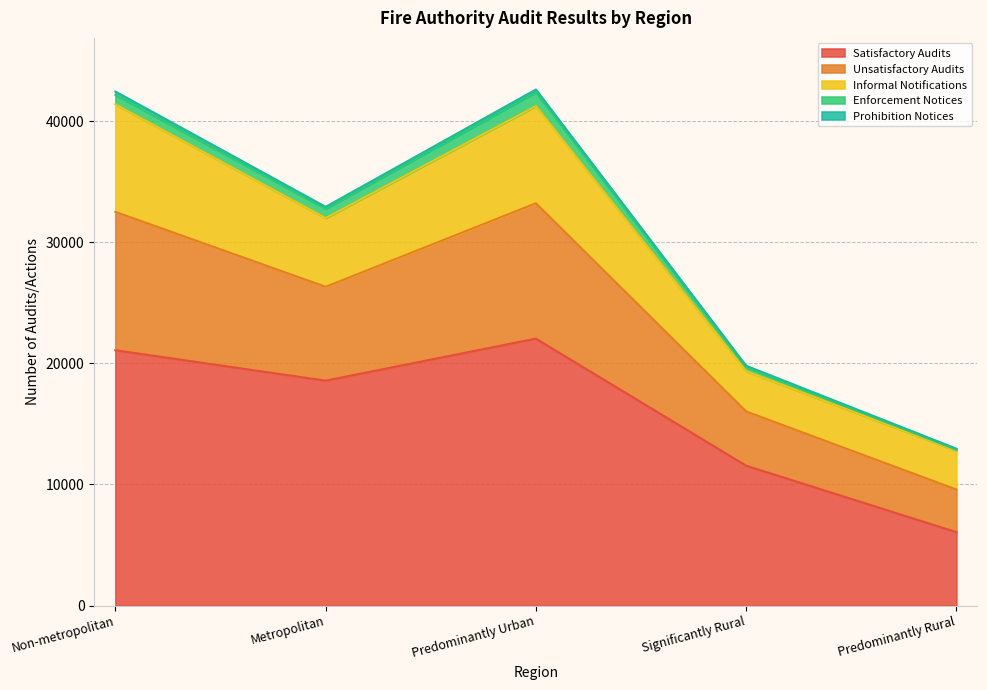

True or false: Satisfactory Audits and Unsatisfactory Audits cross at least once.

False